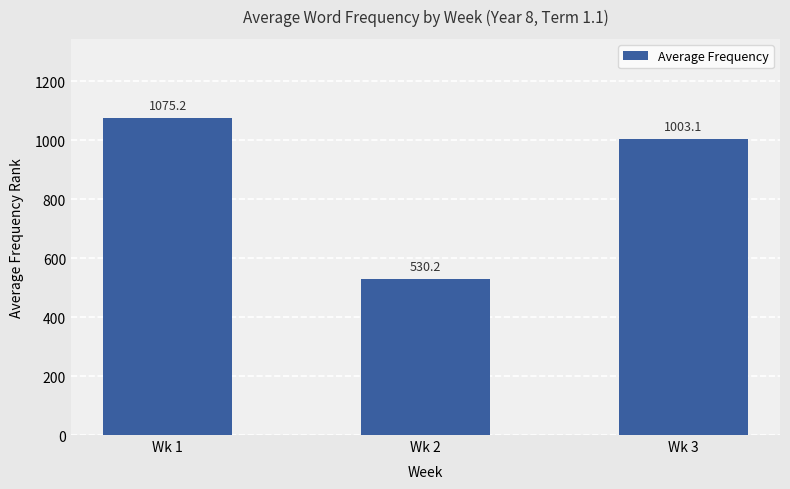

Count the number of data series in this chart.

1